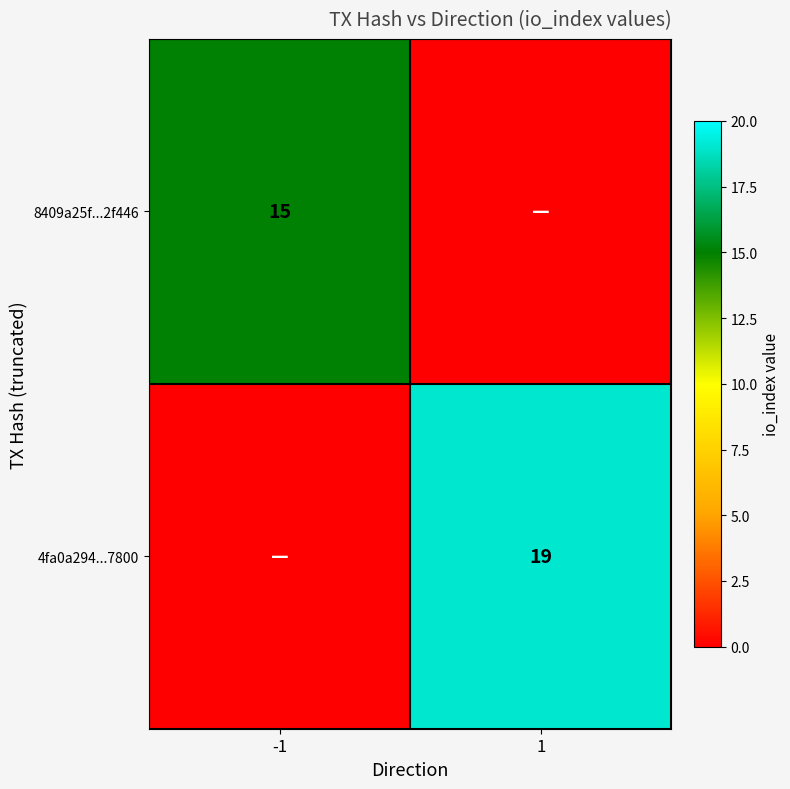

Which series changed the most between -1 and 1?

4fa0a294...7800